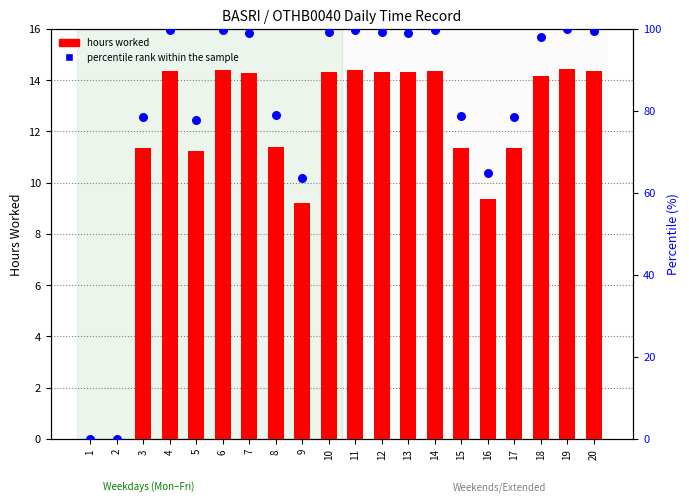

Which series reaches the minimum Y coordinate?

hours worked